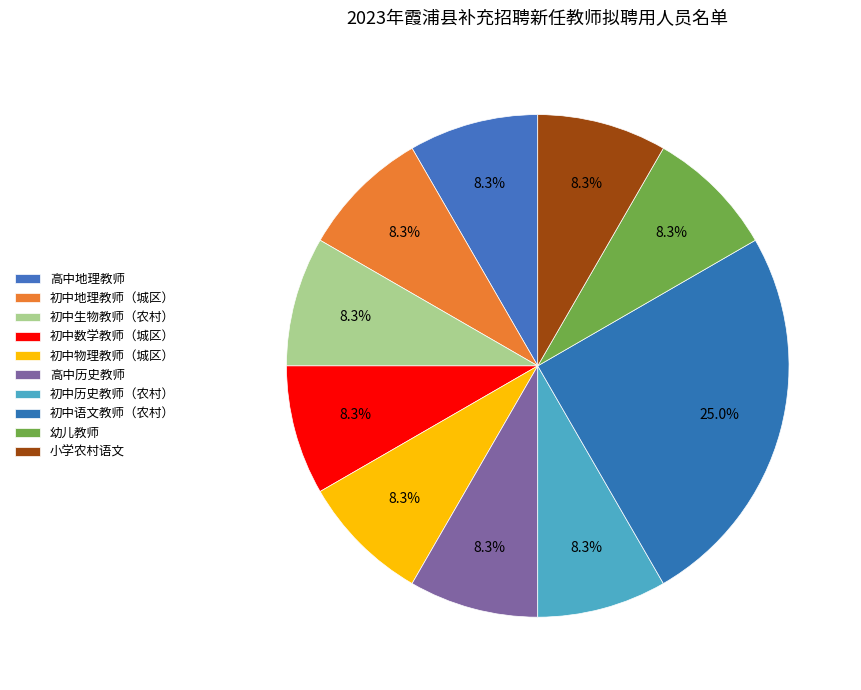

Approximately how many times larger is the value at 初中物理教师（城区） compared to 初中生物教师（农村）?

1.0